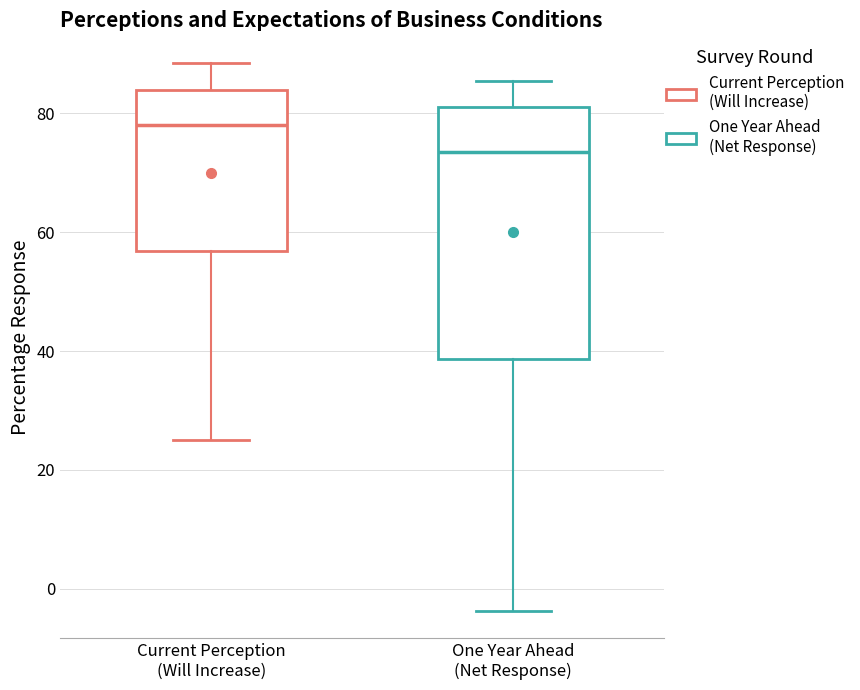

Reading left to right, transcribe this box plot: for each box, give where its median line is, the range the box spans, and where its two whiskers end, as read against the y-axis. The values are not printed on the chart, so give them approximately, as read against the axis.

Current Perception (Will Increase): median 78, box 56 to 84, whiskers 26 to 88
One Year Ahead (Net Response): median 74, box 38 to 82, whiskers -4 to 86